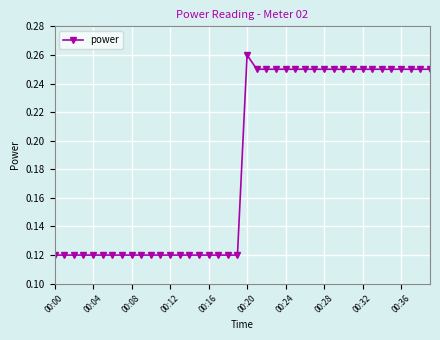

Does the chart display data point markers on the line(s)?

Yes